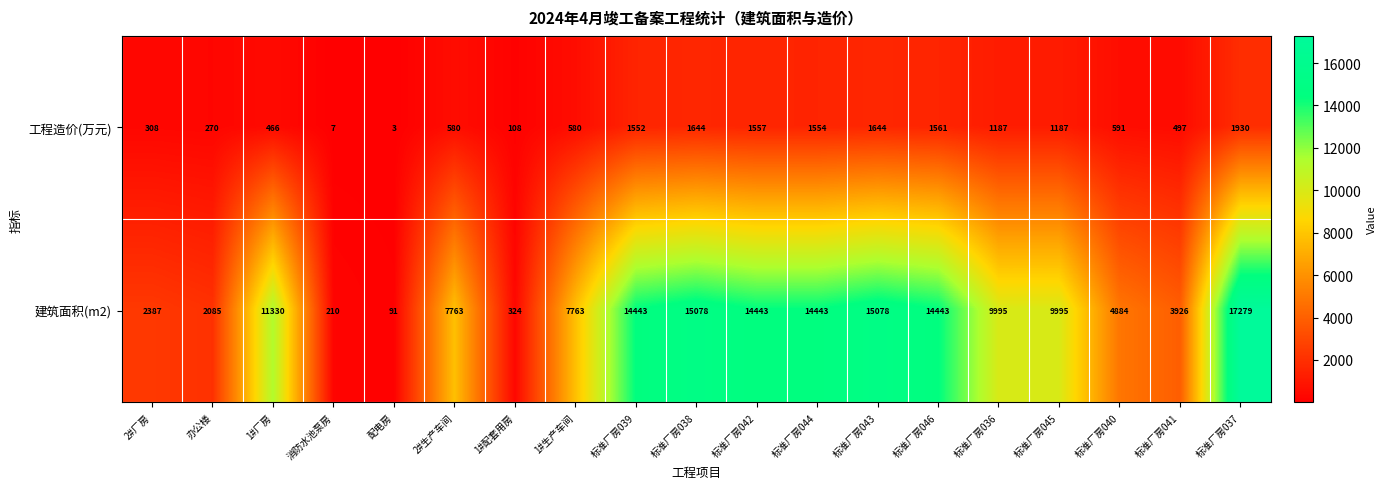

List the series in order of their overall mean, highest first.

建筑面积(m2), 工程造价(万元)